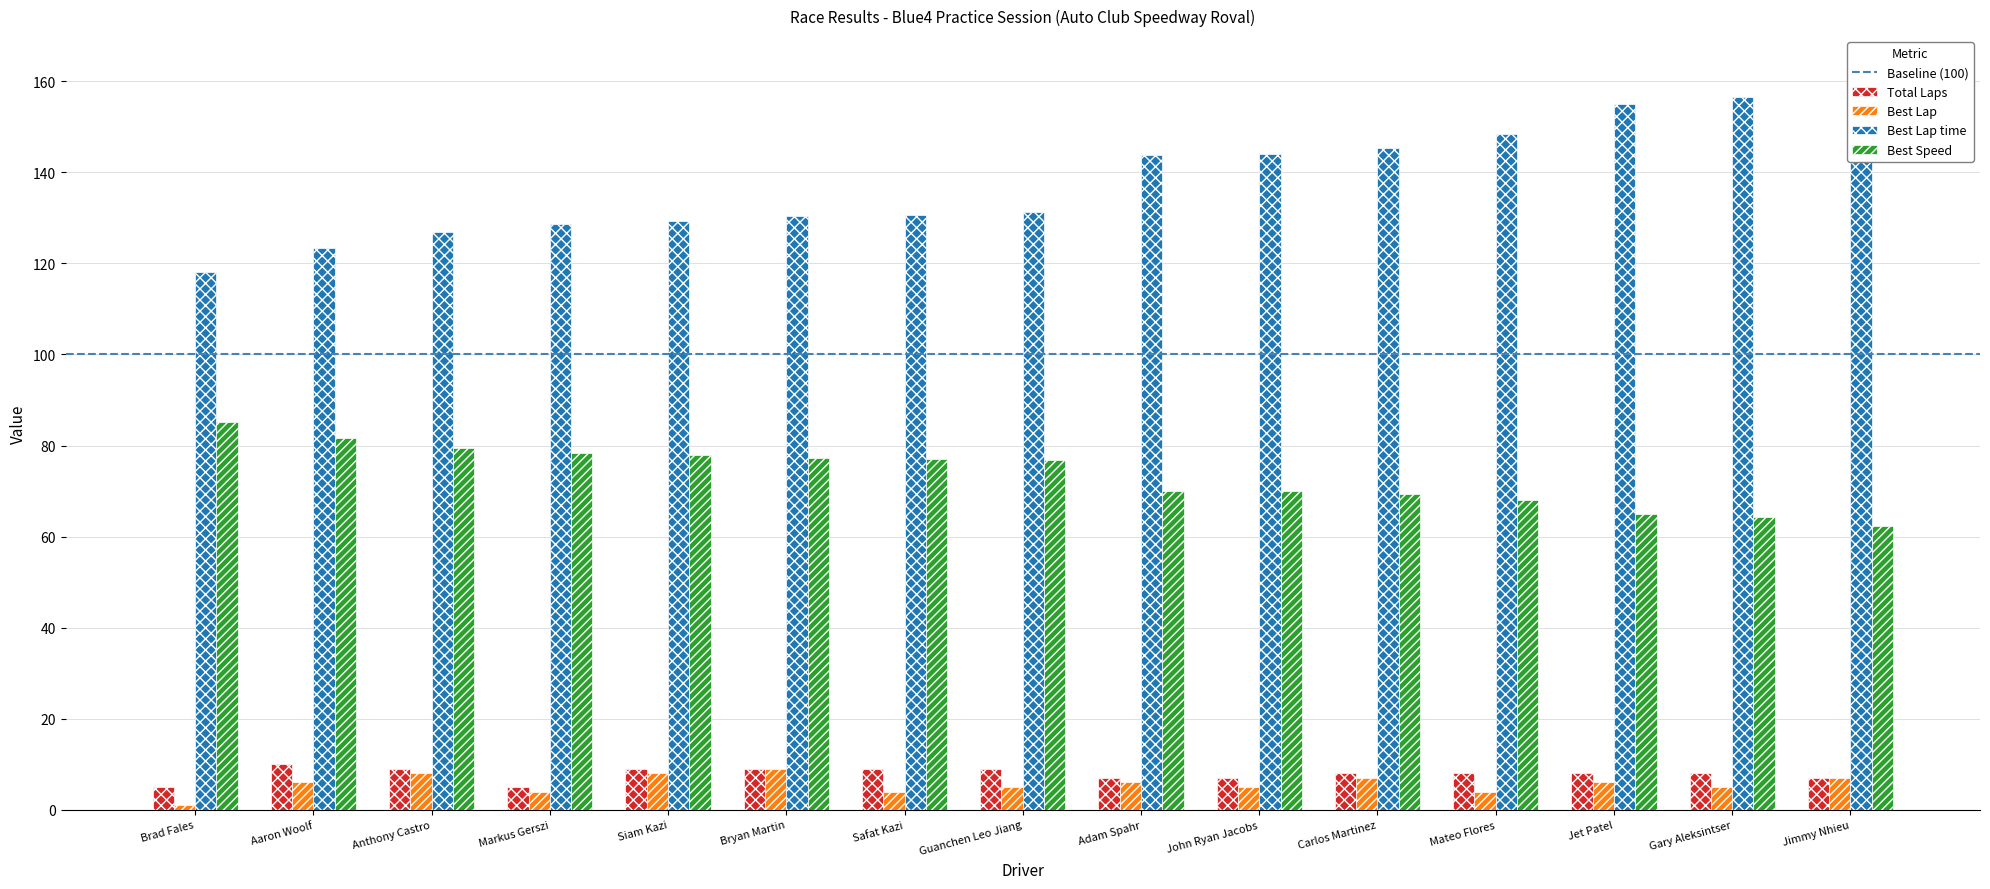

Which has a higher value, Brad Fales or Jimmy Nhieu?

Jimmy Nhieu